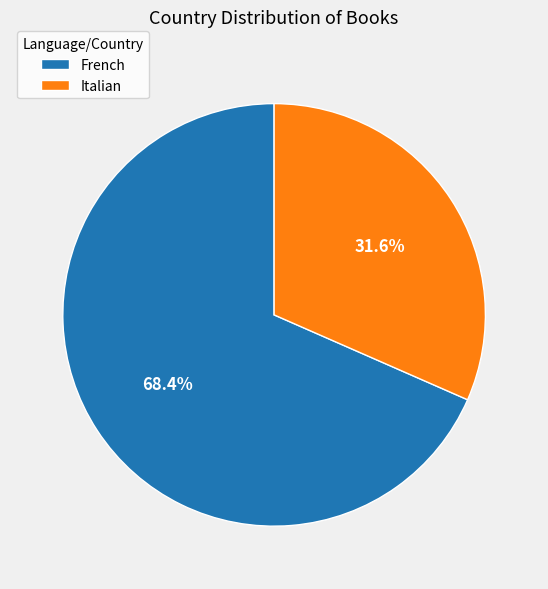

True or false: Italian accounts for 32% of the total.

True